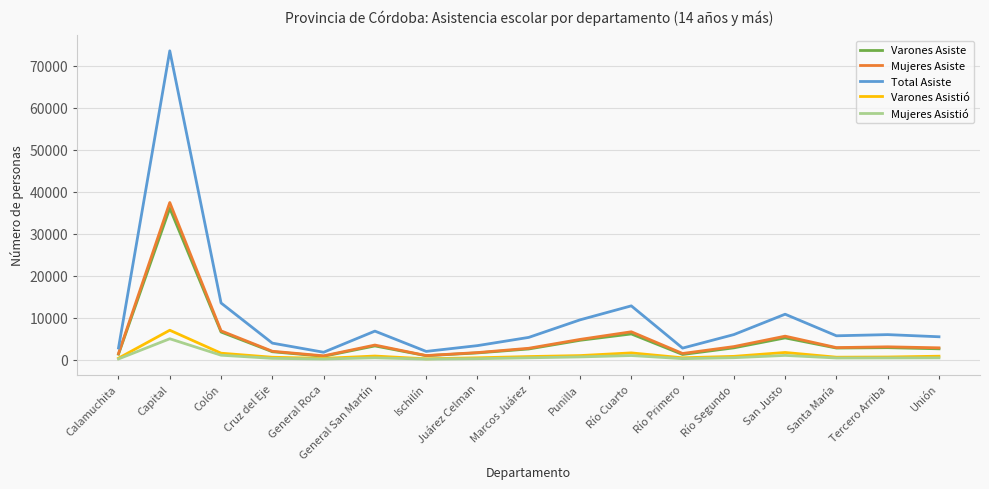

What is the maximum value for Mujeres Asistió?

5022